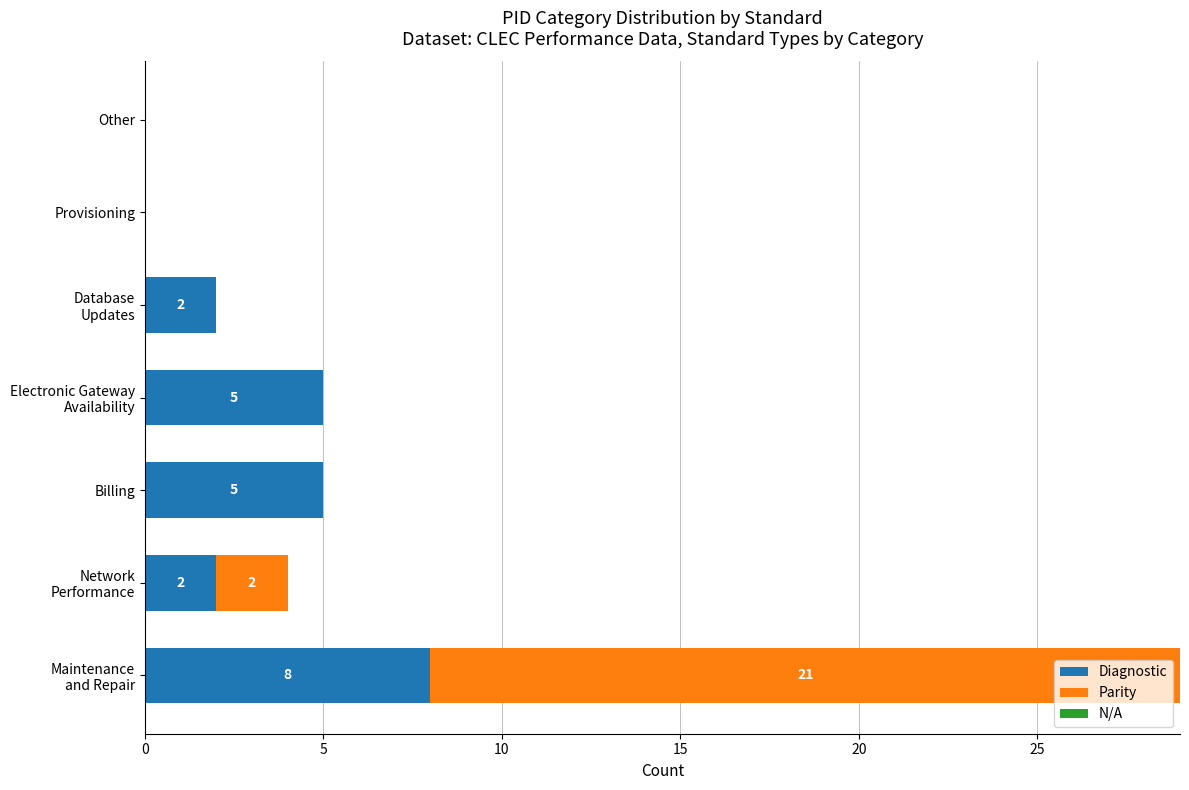

True or false: Diagnostic has a value of 3 at Billing.

False